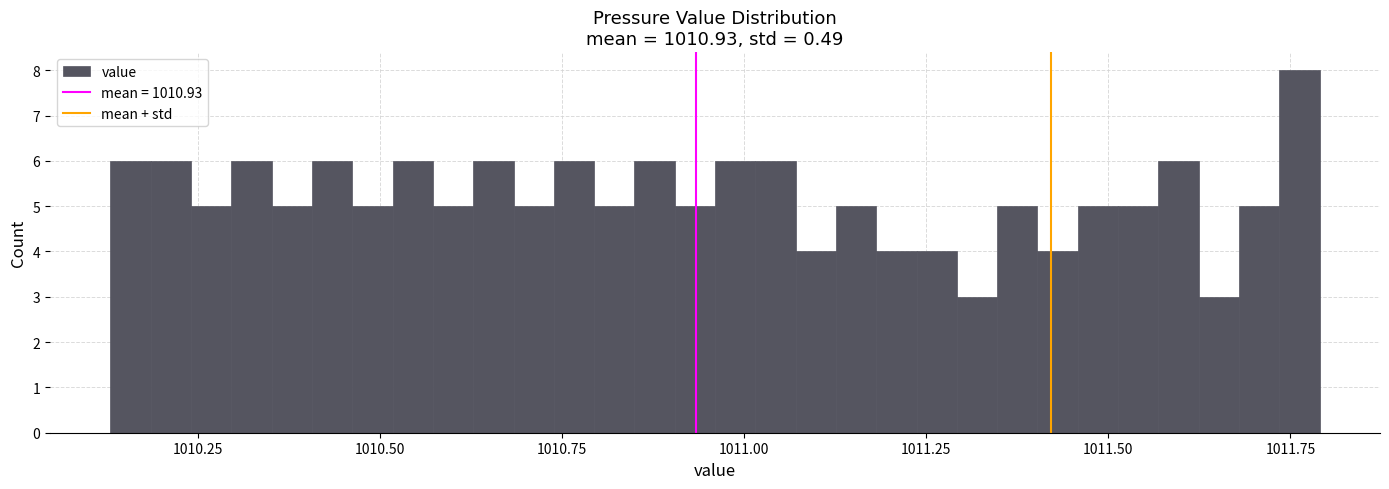

Read against the x-axis, roughly where is the centre of the tallest bar?

1011.75